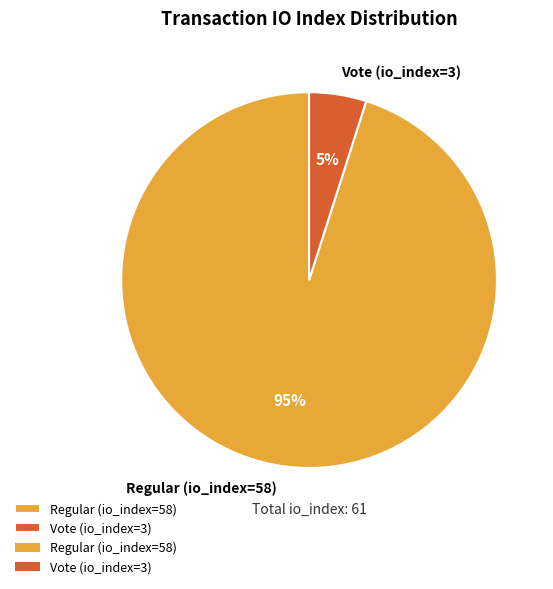

How many segments does this pie chart have?

2